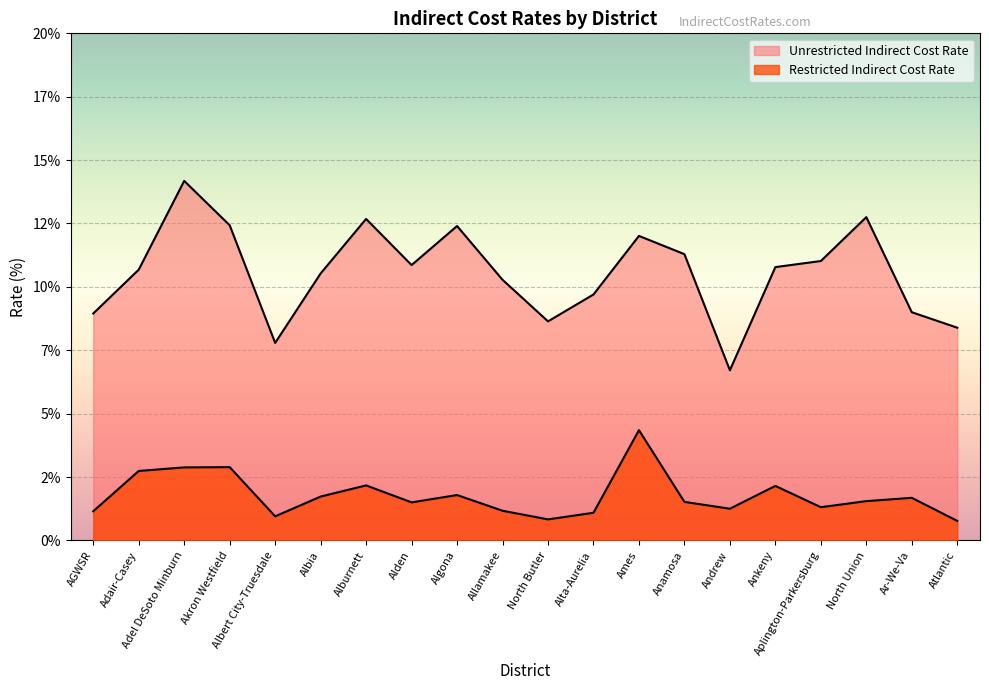

Is it true that Restricted Indirect Cost Rate equals 0.5 at Allamakee?

False